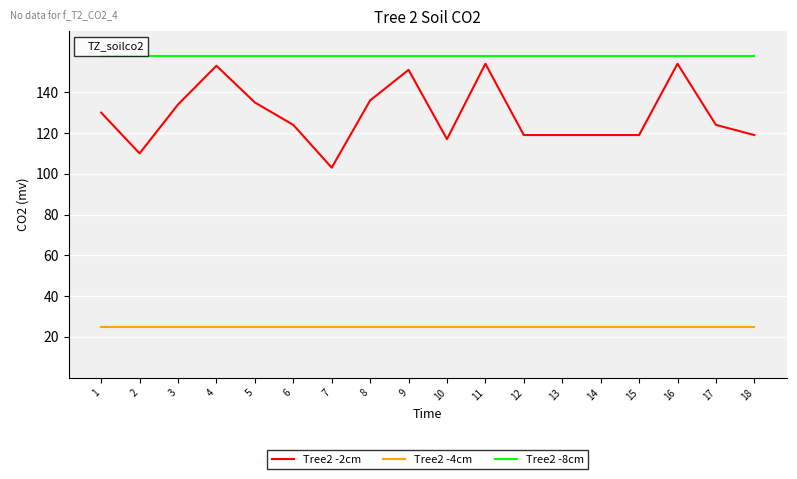

List the series in order of their overall mean, lowest first.

Tree2 -4cm, Tree2 -2cm, Tree2 -8cm